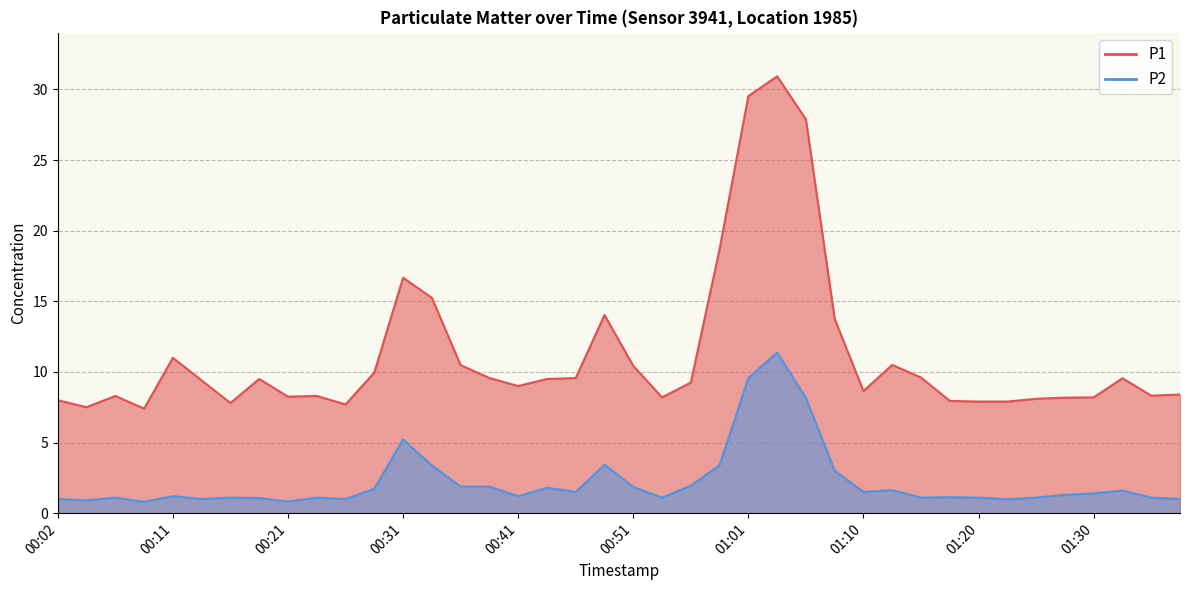

What is the spread (max minus min) of values at 00:41?

7.8